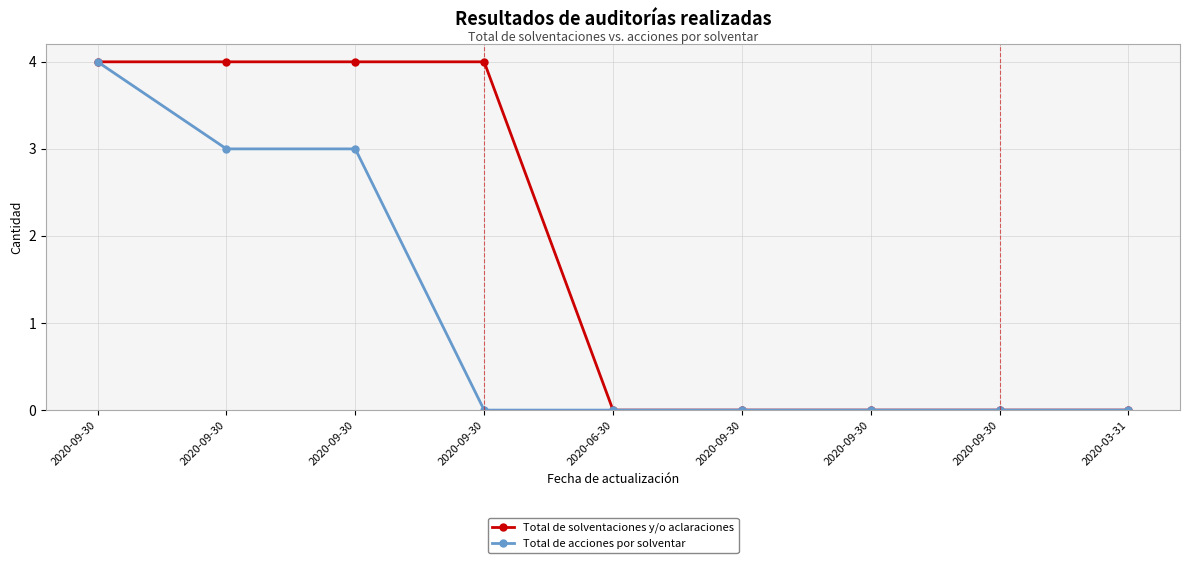

Count the number of data series in this chart.

2